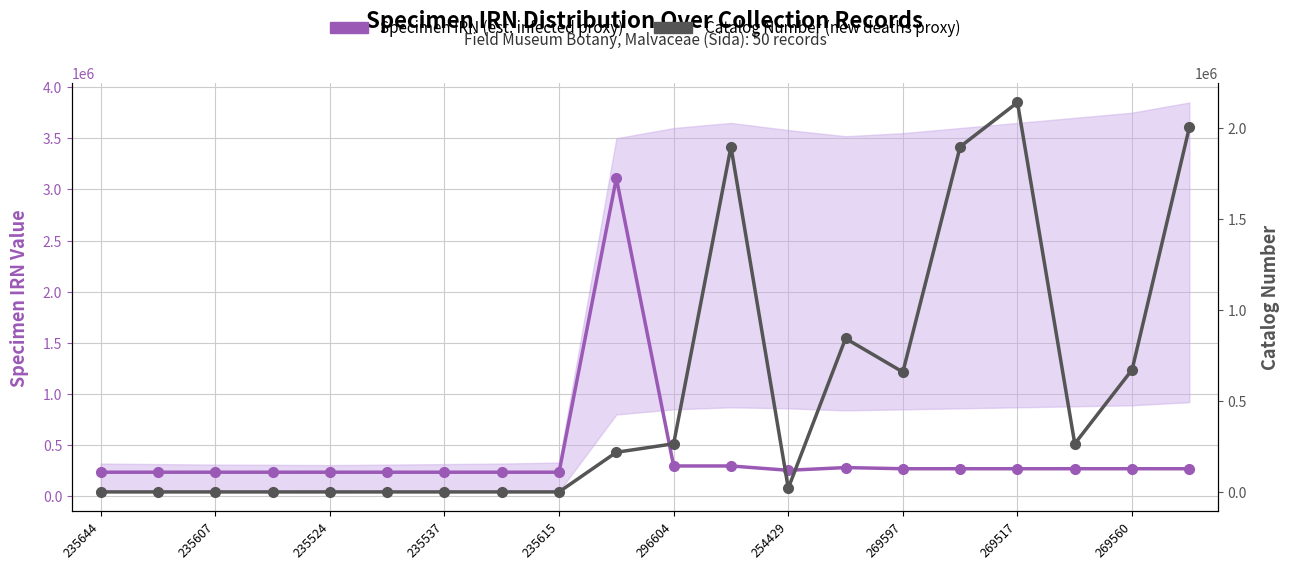

What is the approximate value of Catalog Number (new deaths proxy) at 15, to the nearest 10?

1896060